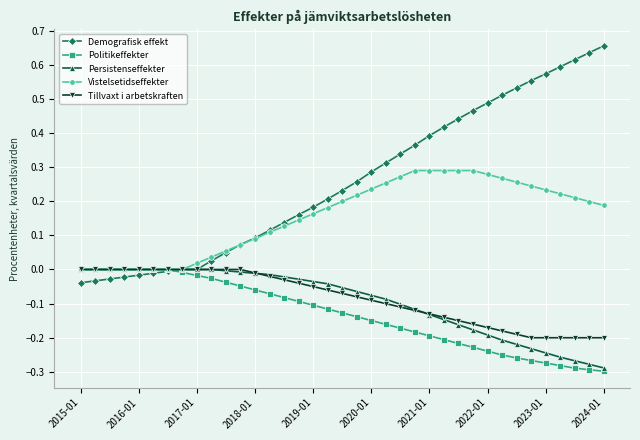

Which series has the widest spread of values?

Demografisk effekt